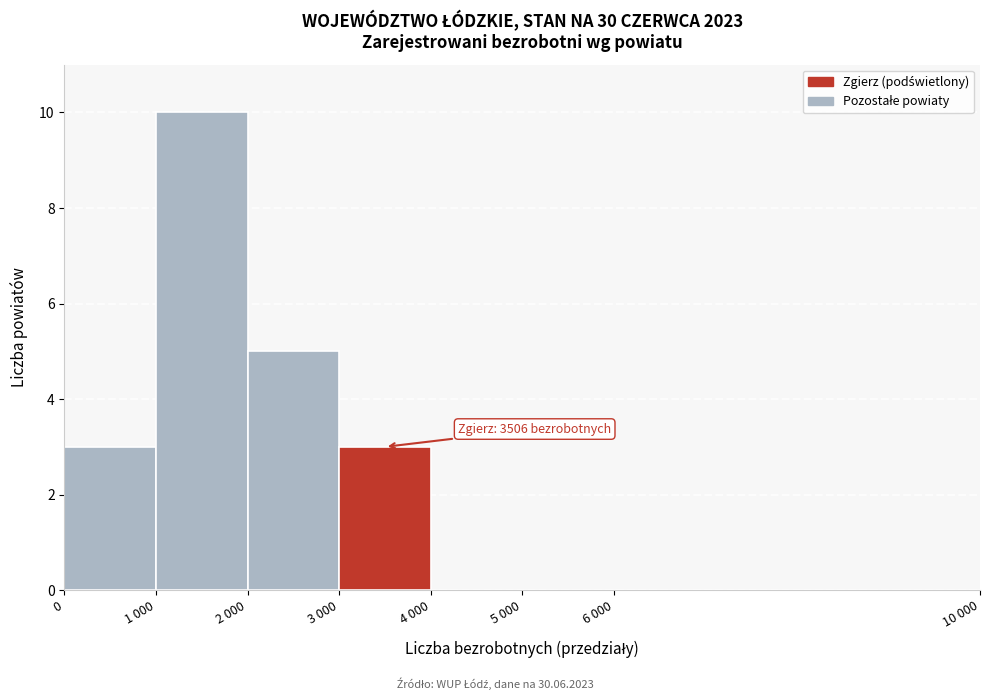

Reading right to left, list all the values displayed in this chart.

6 000=0	5 000=0	4 000=0	3 000=3	2 000=5	1 000=10	0=3